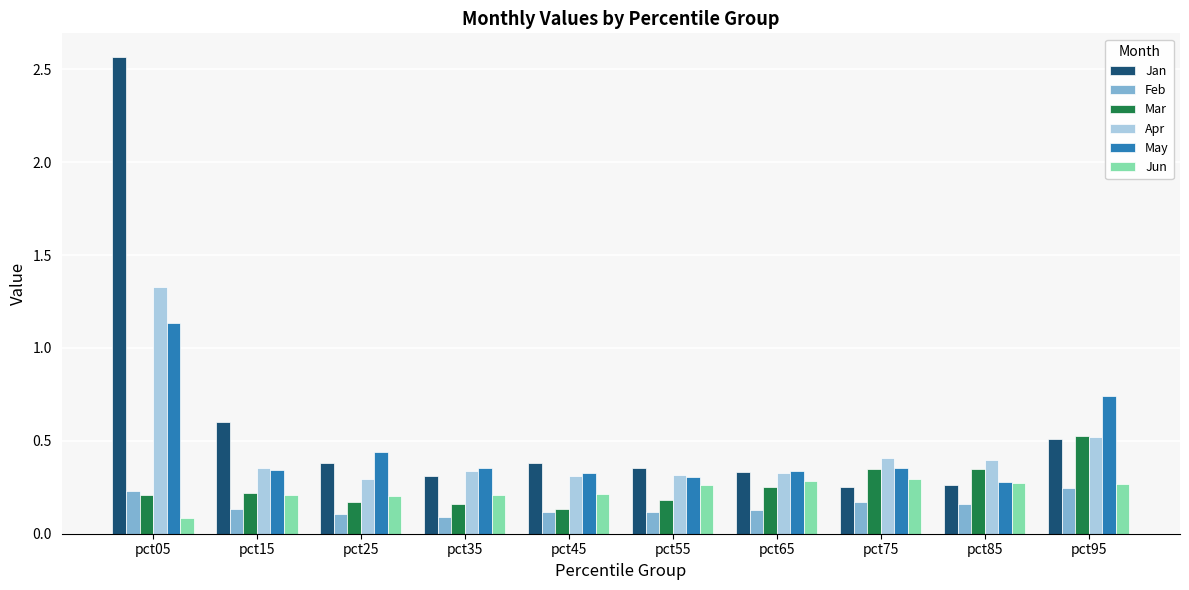

The value of Mar at pct35 is 0.2. True or false?

True